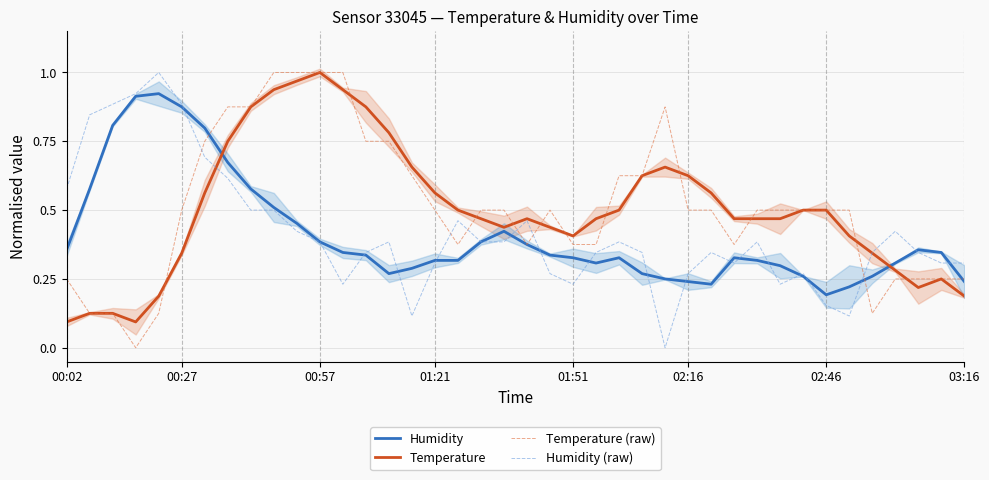

Which series has the largest total across all categories?

Temperature (raw)